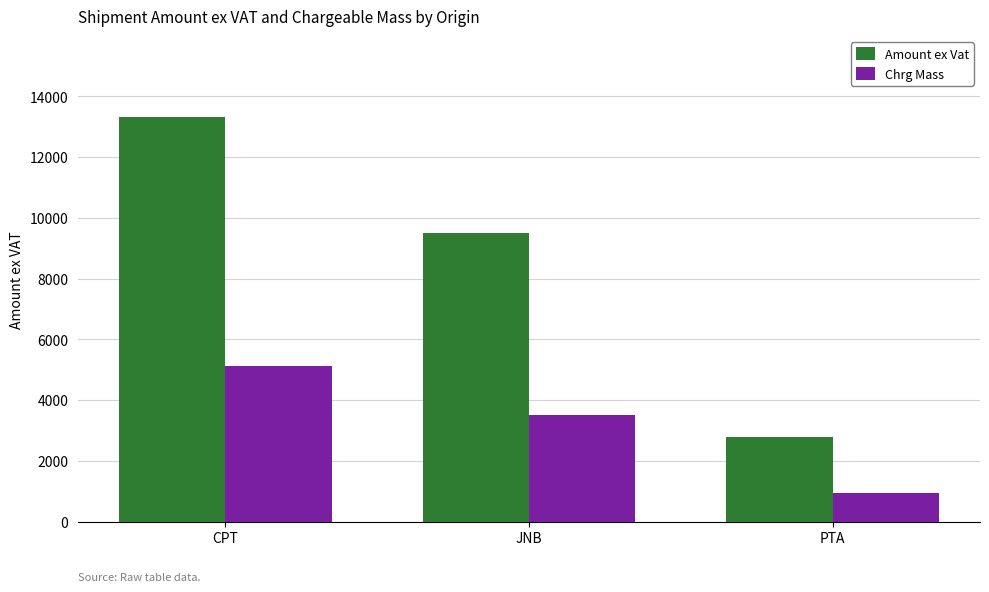

List the labels in order of Chrg Mass value, largest first.

CPT, JNB, PTA